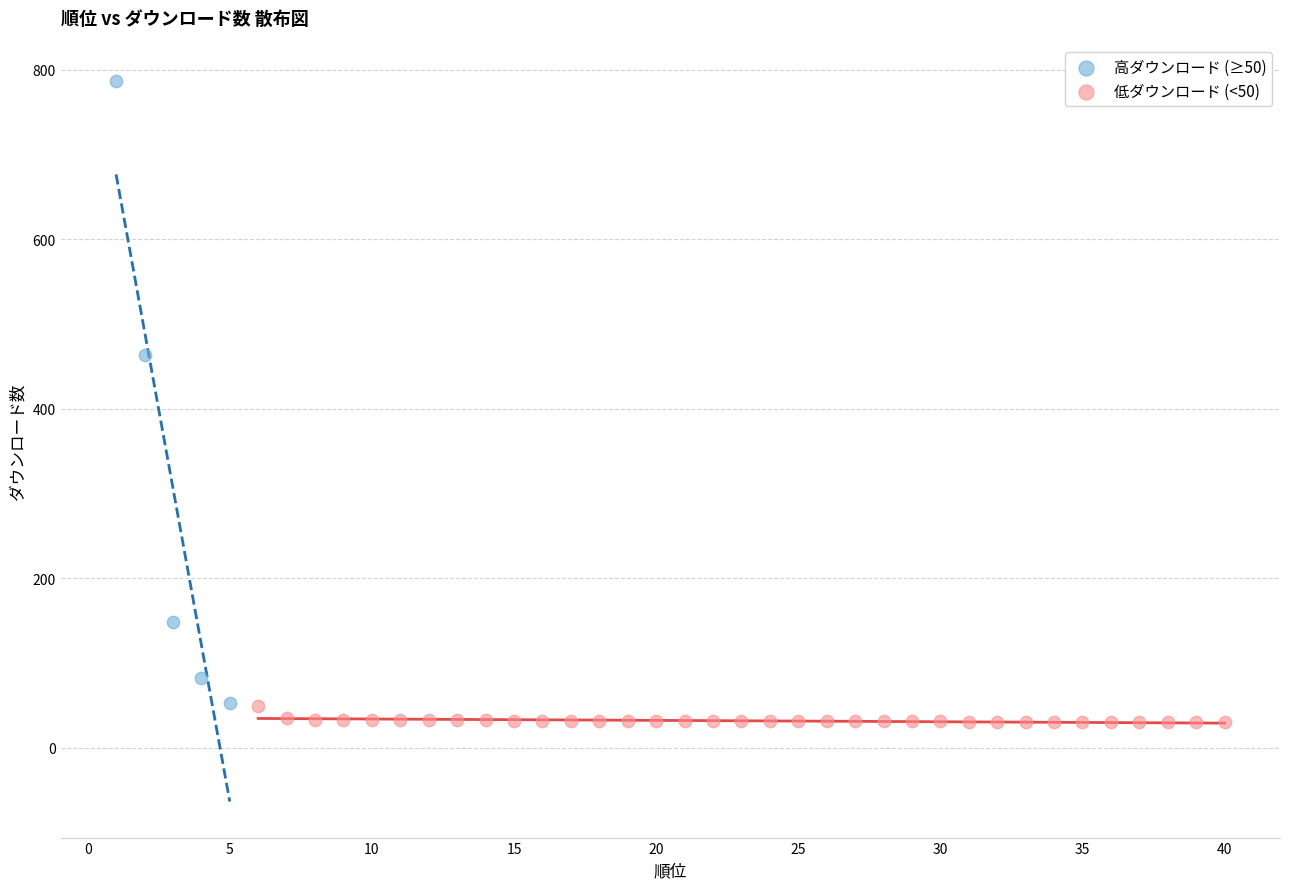

Which series contains the highest Y value?

高ダウンロード (≥50)